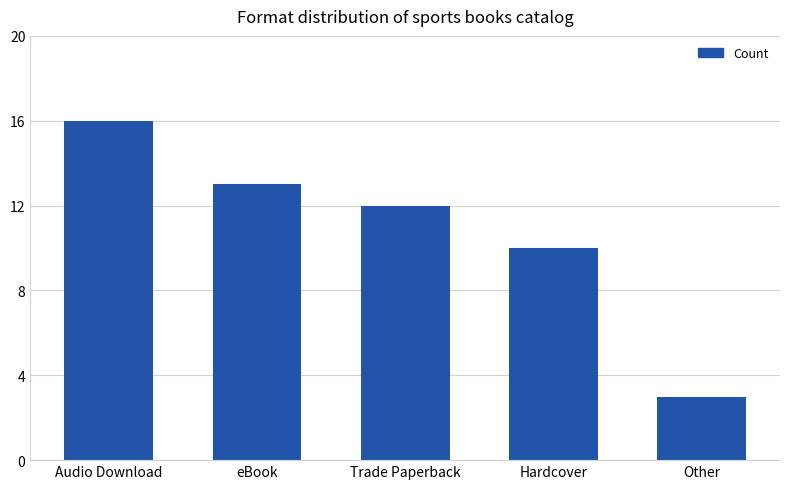

How many data points are less than 12?

2